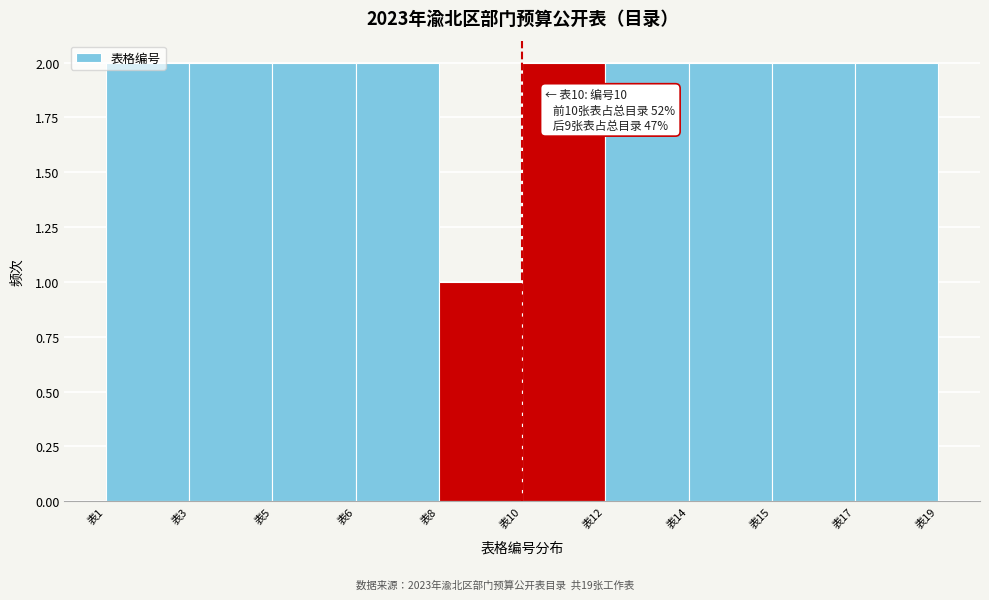

What is the value of the 10th bar from the left?

2